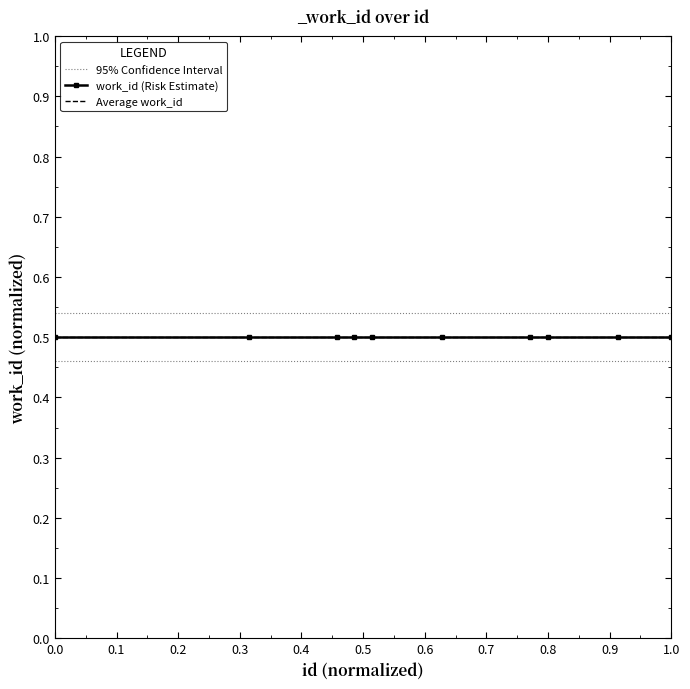

Reading left to right, extract all data points from this chart.

95% Confidence Interval: 0.5	0.5	0.5	0.5	0.5	0.5	0.5	0.5	0.5	0.5
work_id (Risk Estimate): 0.5	0.5	0.5	0.5	0.5	0.5	0.5	0.5	0.5	0.5
Average work_id: 0.5	0.5	0.5	0.5	0.5	0.5	0.5	0.5	0.5	0.5